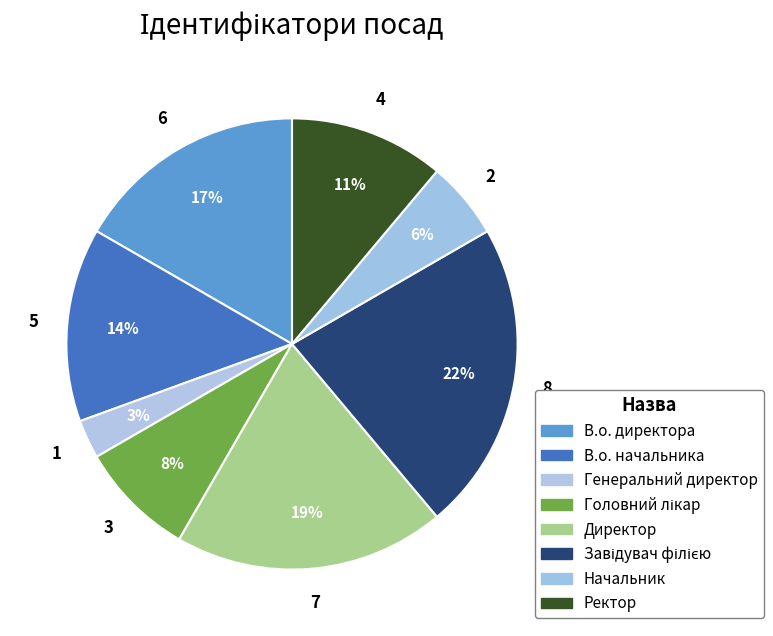

Count the number of slices in the pie.

8